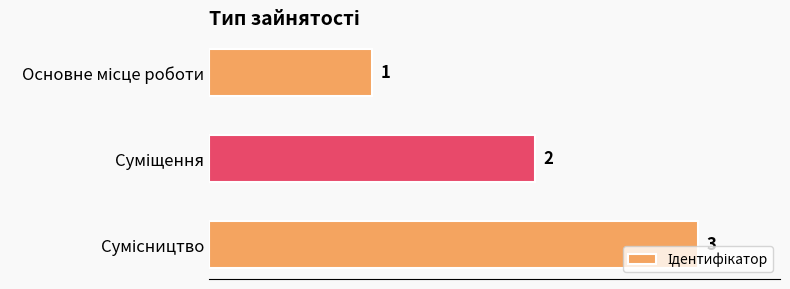

What is the maximum value shown in the chart?

3